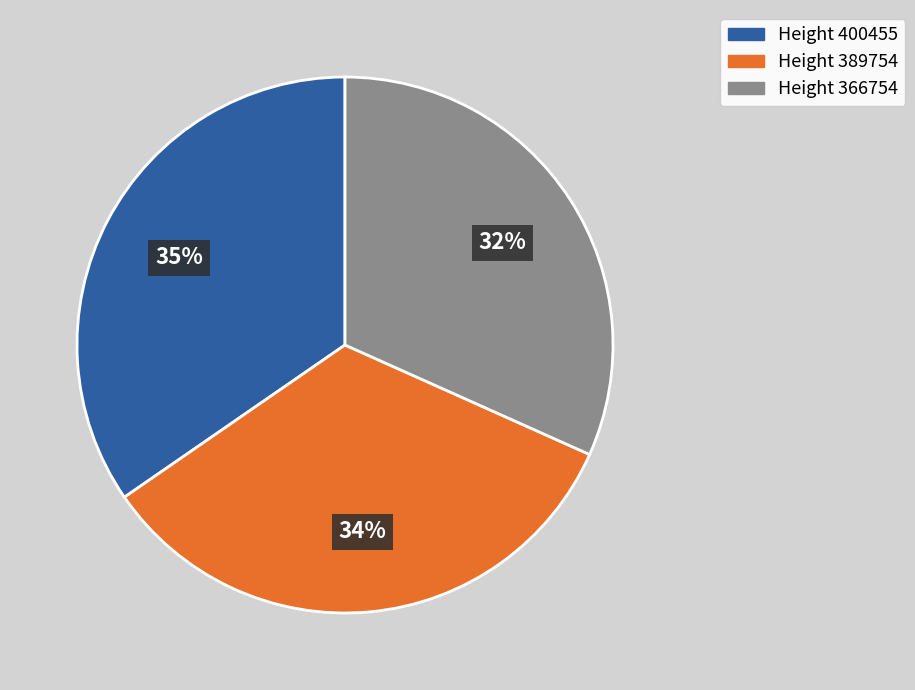

How many slices are in this pie chart?

3